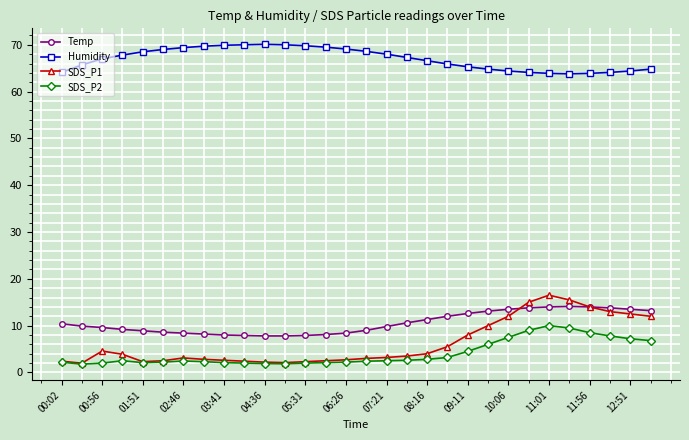

True or false: SDS_P1 and Humidity cross at least once.

False